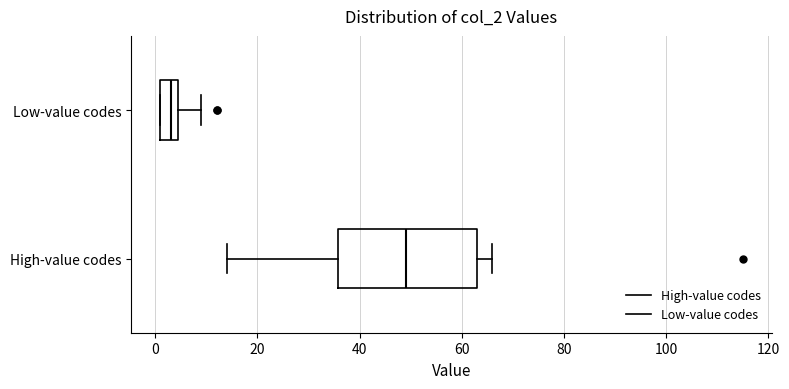

Where does the left whisker of the box for High-value codes end on the x-axis? The values are not printed on the chart, so give them approximately, as read against the axis.

14